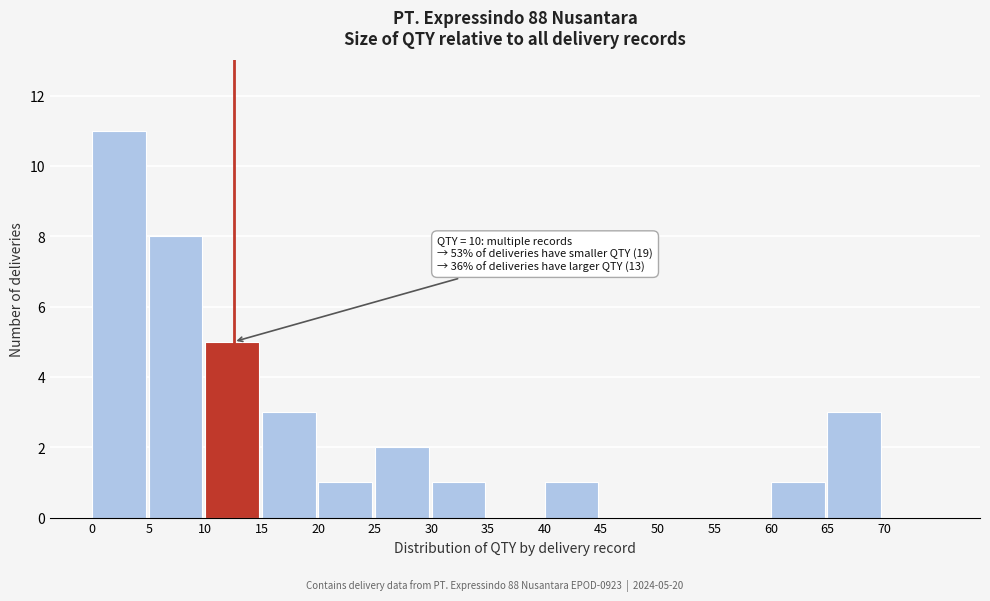

Which range on the x-axis has the tallest bar?

0 to 5